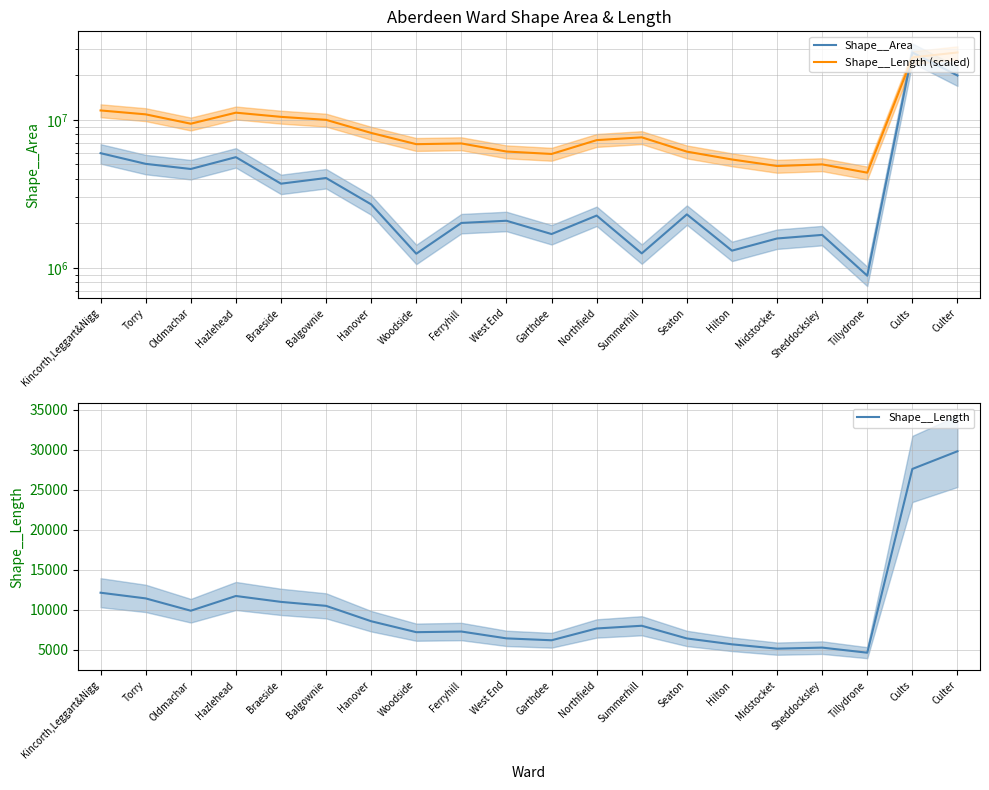

At which label does Shape__Length reach its peak?

Culter